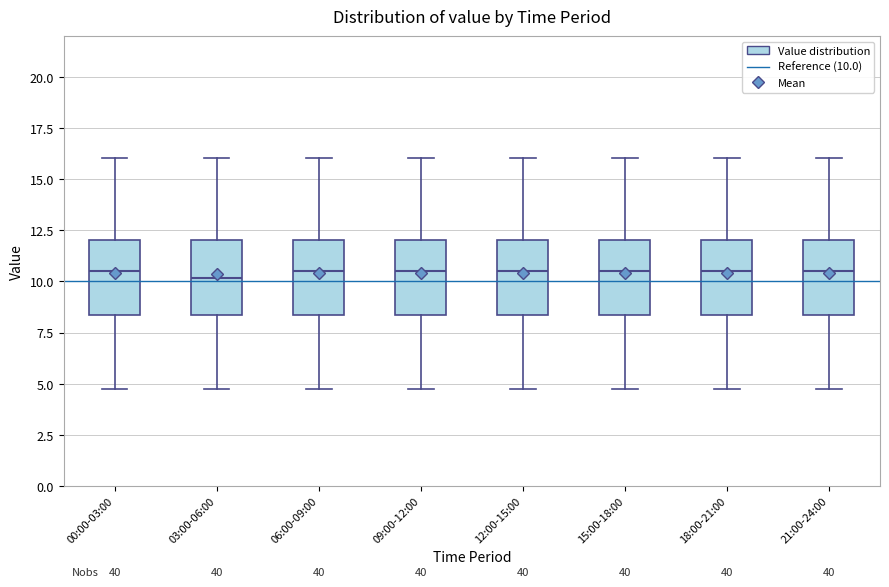

Reading left to right, transcribe this box plot: for each box, give where its median line is, the range the box spans, and where its two whiskers end, as read against the y-axis. The values are not printed on the chart, so give them approximately, as read against the axis.

00:00-03:00: median 10.5, box 8.5 to 12.0, whiskers 5.0 to 16.0
03:00-06:00: median 10.0, box 8.5 to 12.0, whiskers 5.0 to 16.0
06:00-09:00: median 10.5, box 8.5 to 12.0, whiskers 5.0 to 16.0
09:00-12:00: median 10.5, box 8.5 to 12.0, whiskers 5.0 to 16.0
12:00-15:00: median 10.5, box 8.5 to 12.0, whiskers 5.0 to 16.0
15:00-18:00: median 10.5, box 8.5 to 12.0, whiskers 5.0 to 16.0
18:00-21:00: median 10.5, box 8.5 to 12.0, whiskers 5.0 to 16.0
21:00-24:00: median 10.5, box 8.5 to 12.0, whiskers 5.0 to 16.0